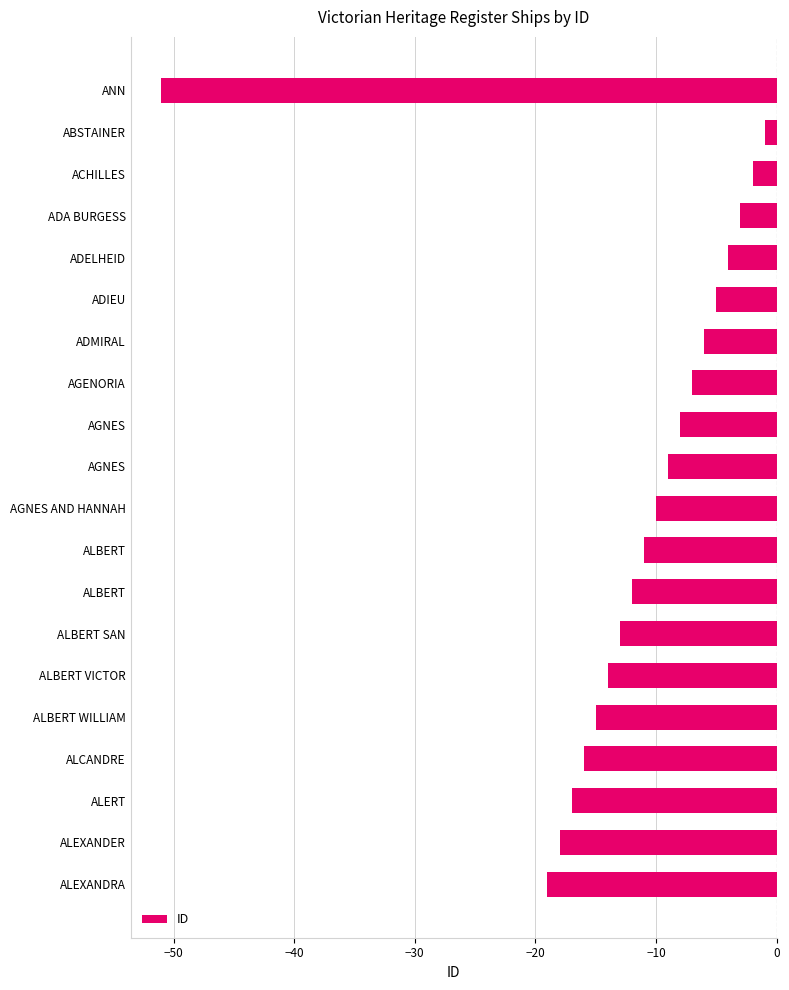

Does the chart contain any negative values?

Yes